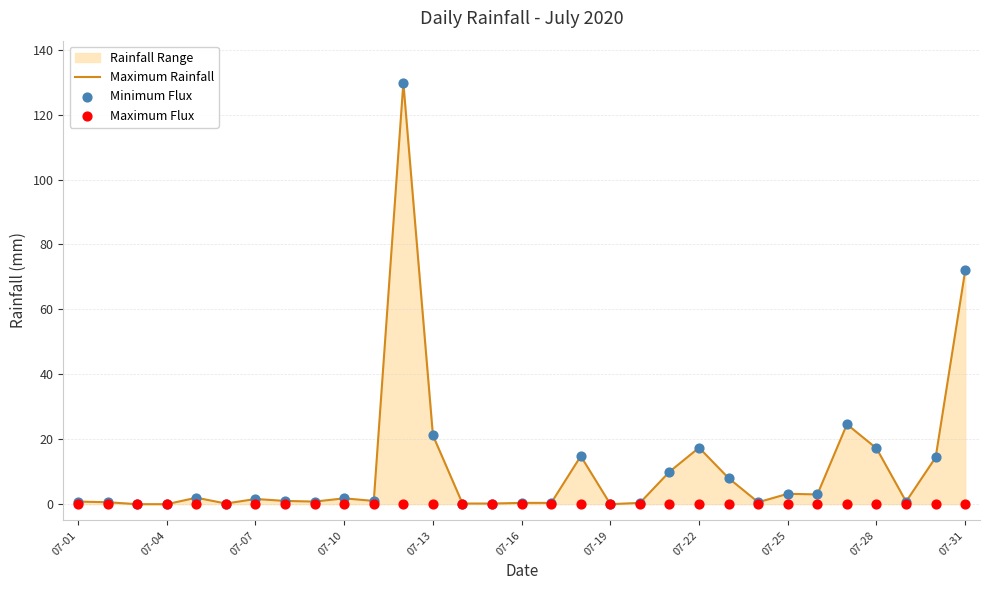

Which series has the largest total across all categories?

Maximum Rainfall